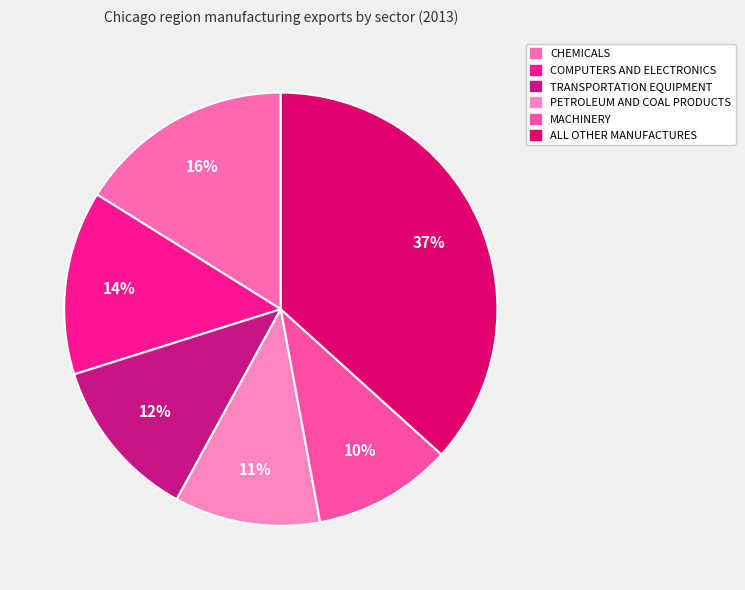

What percentage is the COMPUTERS AND ELECTRONICS slice, to the nearest percent?

14%